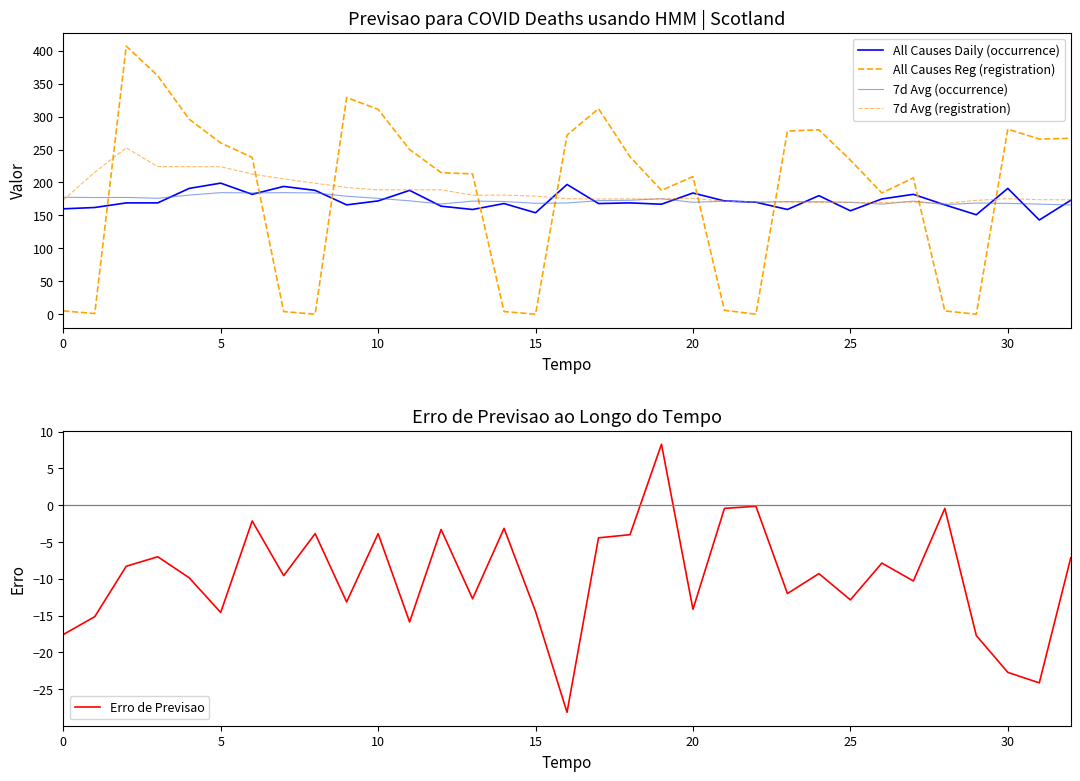

The 7d Avg (registration) series shows 188.9 at 12. True or false?

True